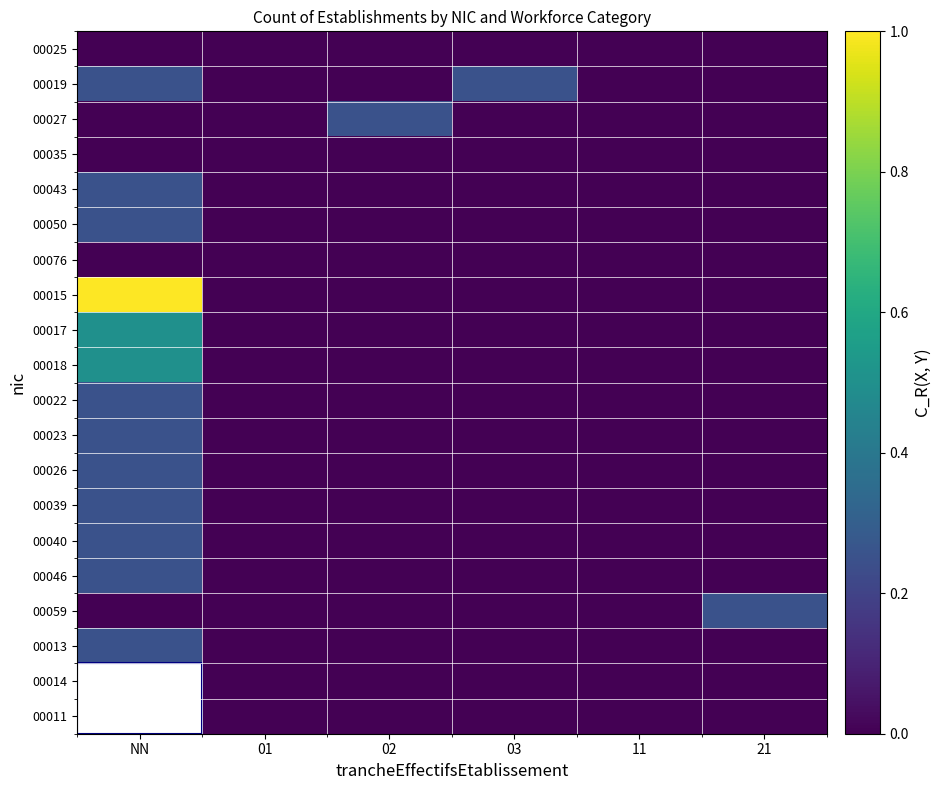

At which category is the sum across all series the highest?

NN